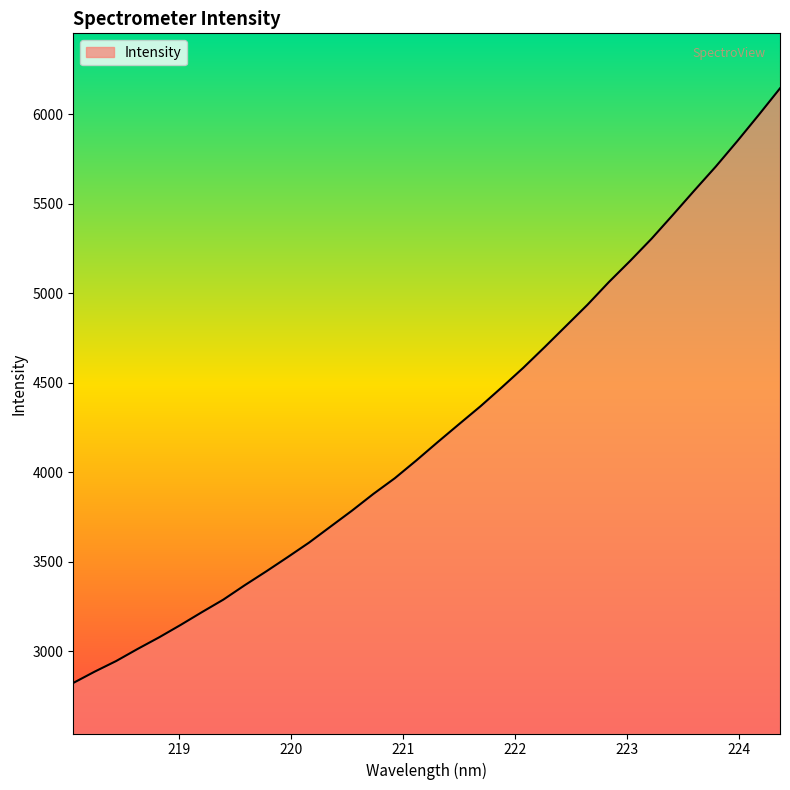

What is the smallest value displayed?

2823.6